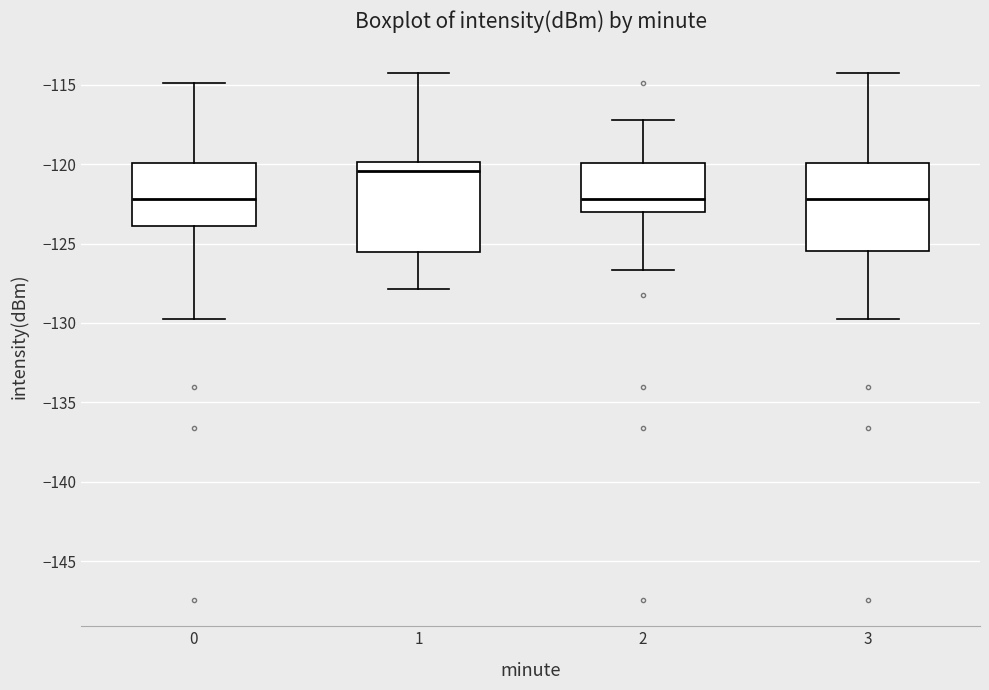

Reading left to right, transcribe this box plot: for each box, give where its median line is, the range the box spans, and where its two whiskers end, as read against the y-axis. The values are not printed on the chart, so give them approximately, as read against the axis.

0: median -122.0, box -124.0 to -120.0, whiskers -130.0 to -115.0
1: median -120.5, box -125.5 to -120.0, whiskers -128.0 to -114.5
2: median -122.0, box -123.0 to -120.0, whiskers -126.5 to -117.0
3: median -122.0, box -125.5 to -120.0, whiskers -130.0 to -114.5